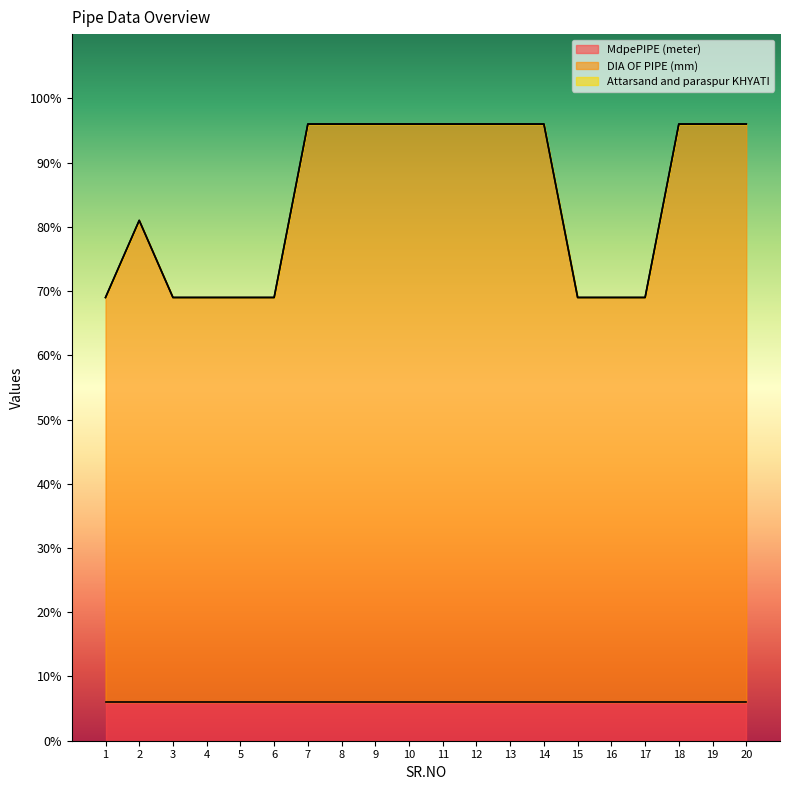

Which series has the widest spread of values?

DIA OF PIPE (mm)